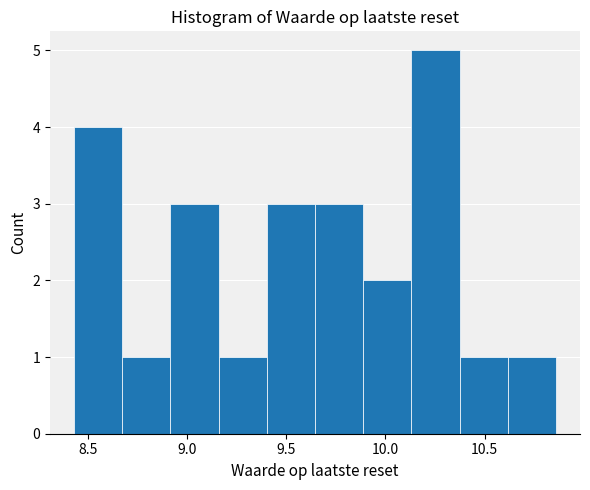

Which range on the x-axis has the tallest bar?

10.15 to 10.35